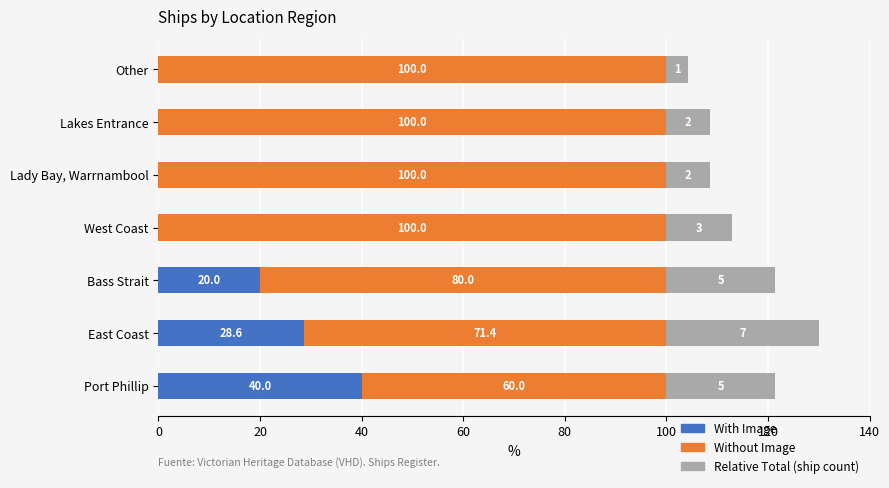

At which category is the sum across all series the highest?

East Coast